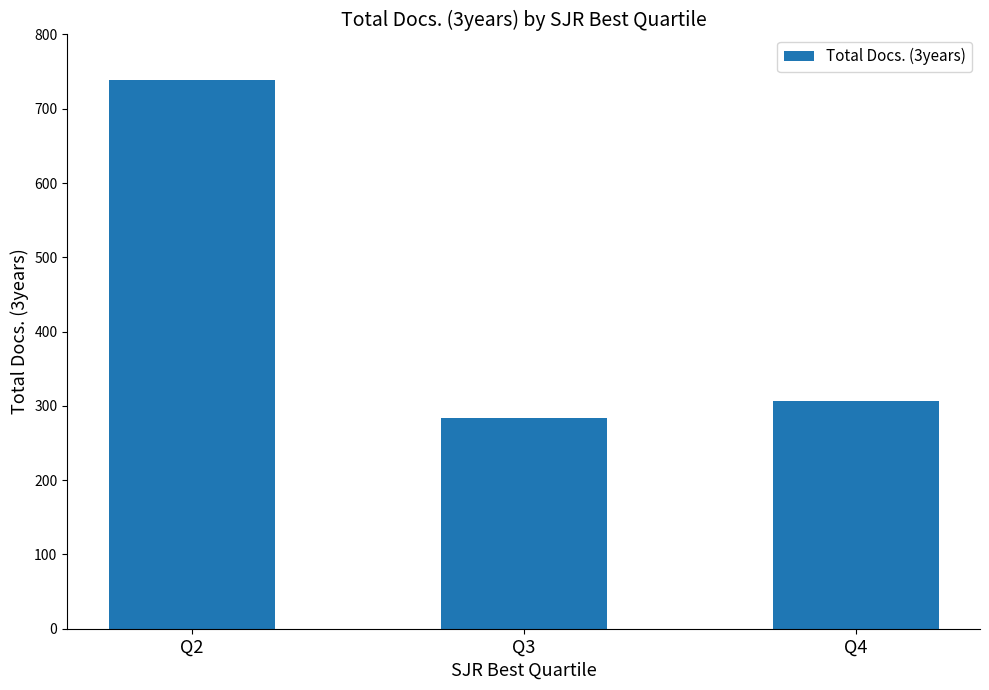

How many series are shown in this chart?

1